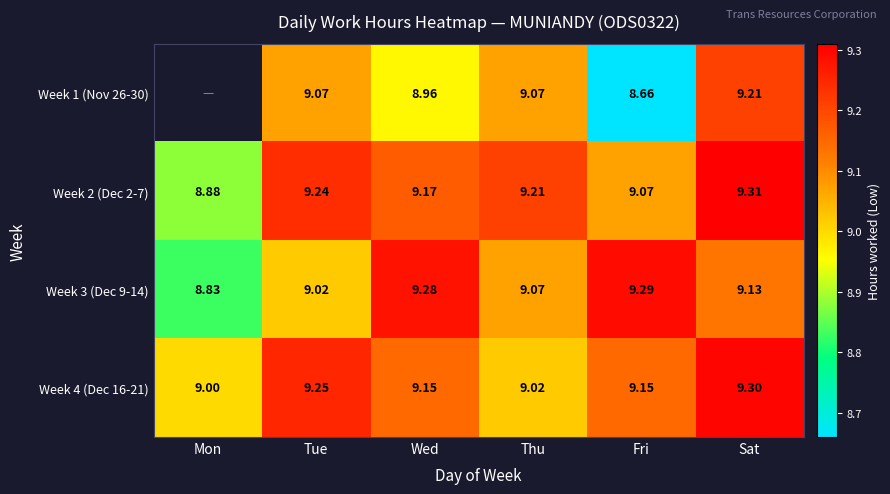

Read the Week 2 (Dec 2-7) value at Mon.

8.9